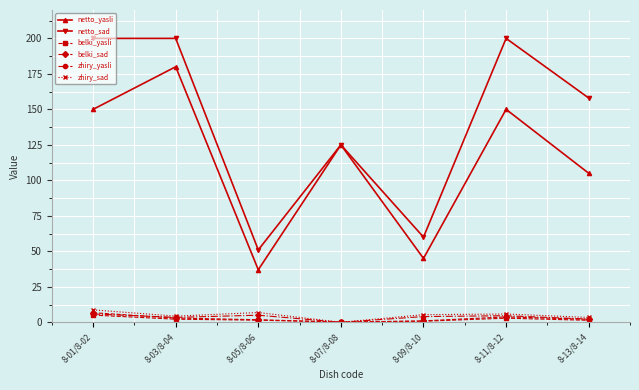

What is the value of the netto_yasli point at the 5th from the left?

45.0